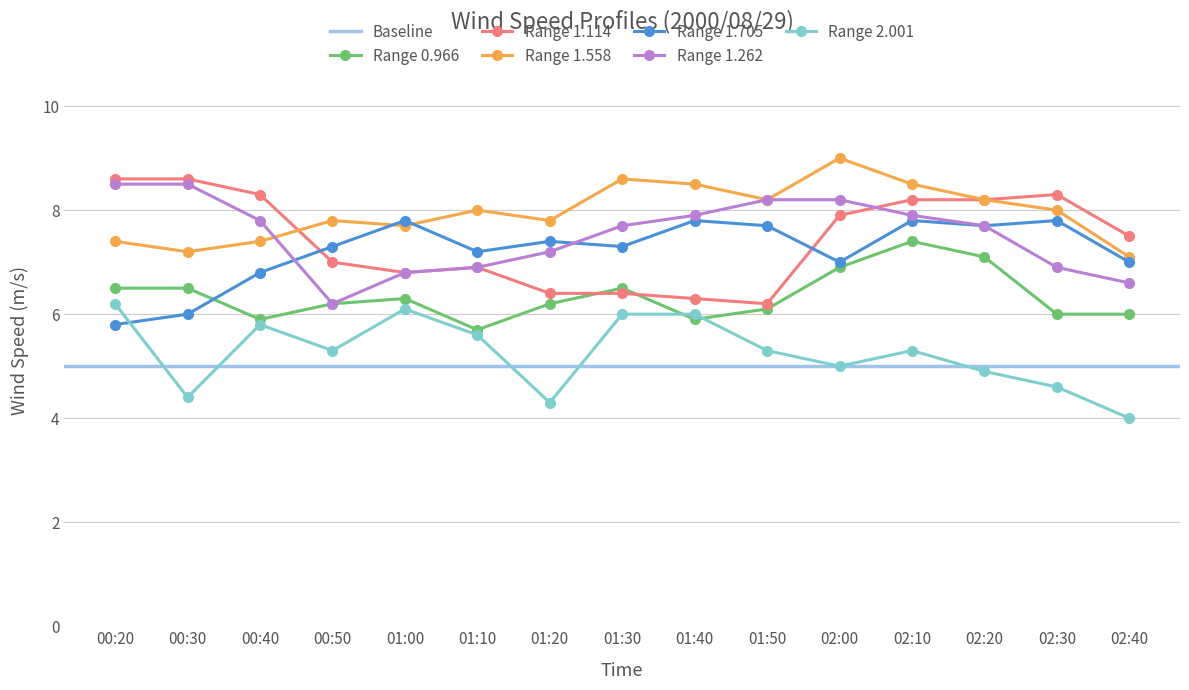

At which label does Range 0.966 reach its peak?

02:10